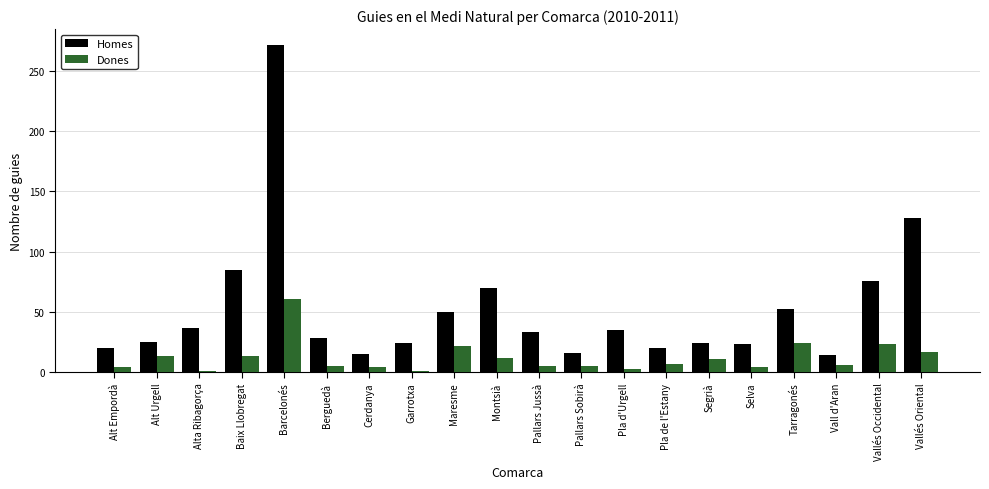

What is the difference between the maximum and second lowest values in the Dones series?

60